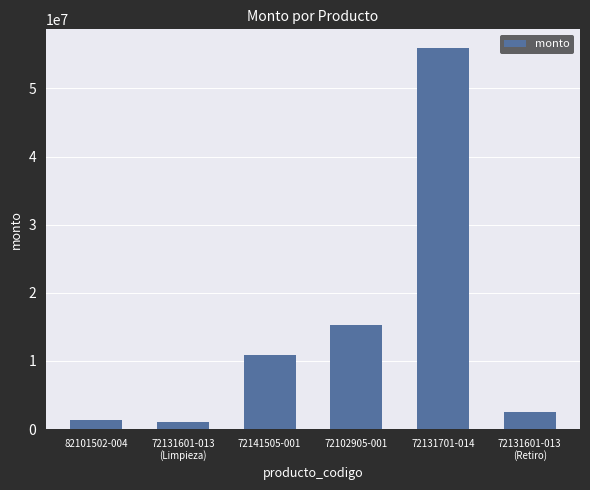

The chart shows a value of 21511016 at 72102905-001. True or false?

False